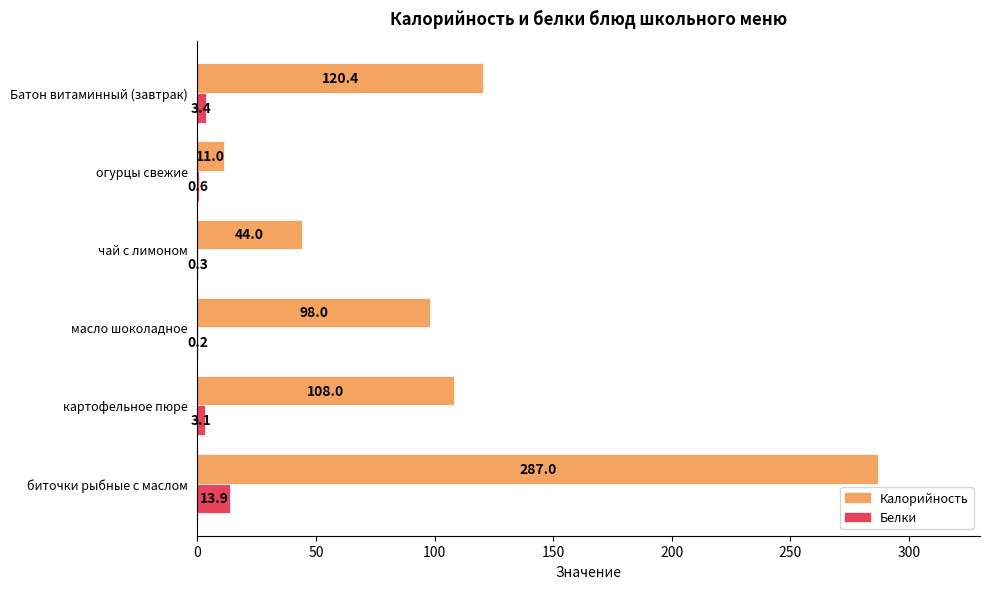

Which series changed the most between картофельное пюре and чай с лимоном?

Калорийность